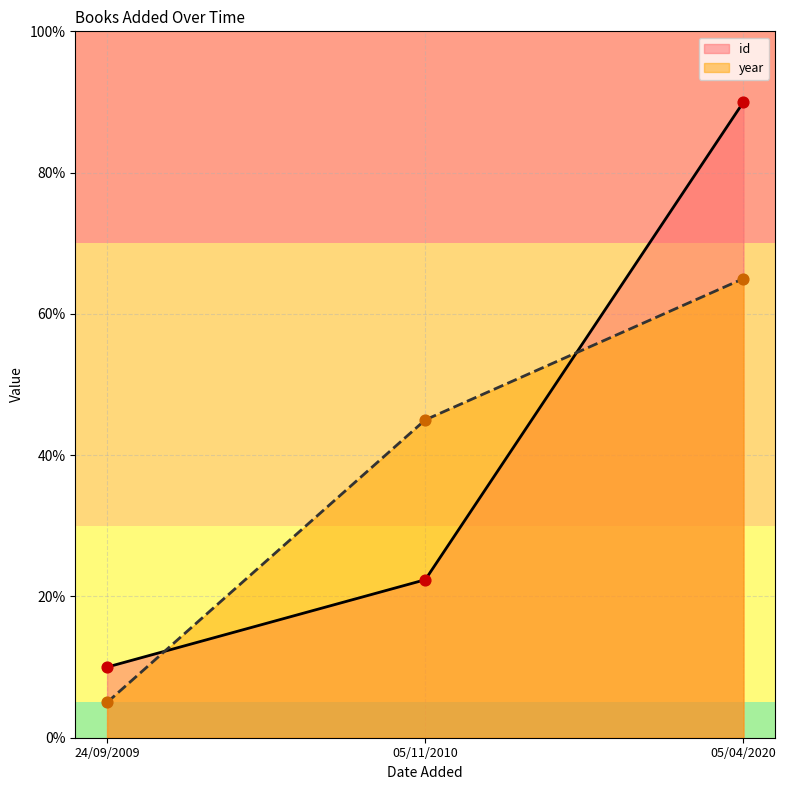

What are all the series names shown in the legend?

id, year